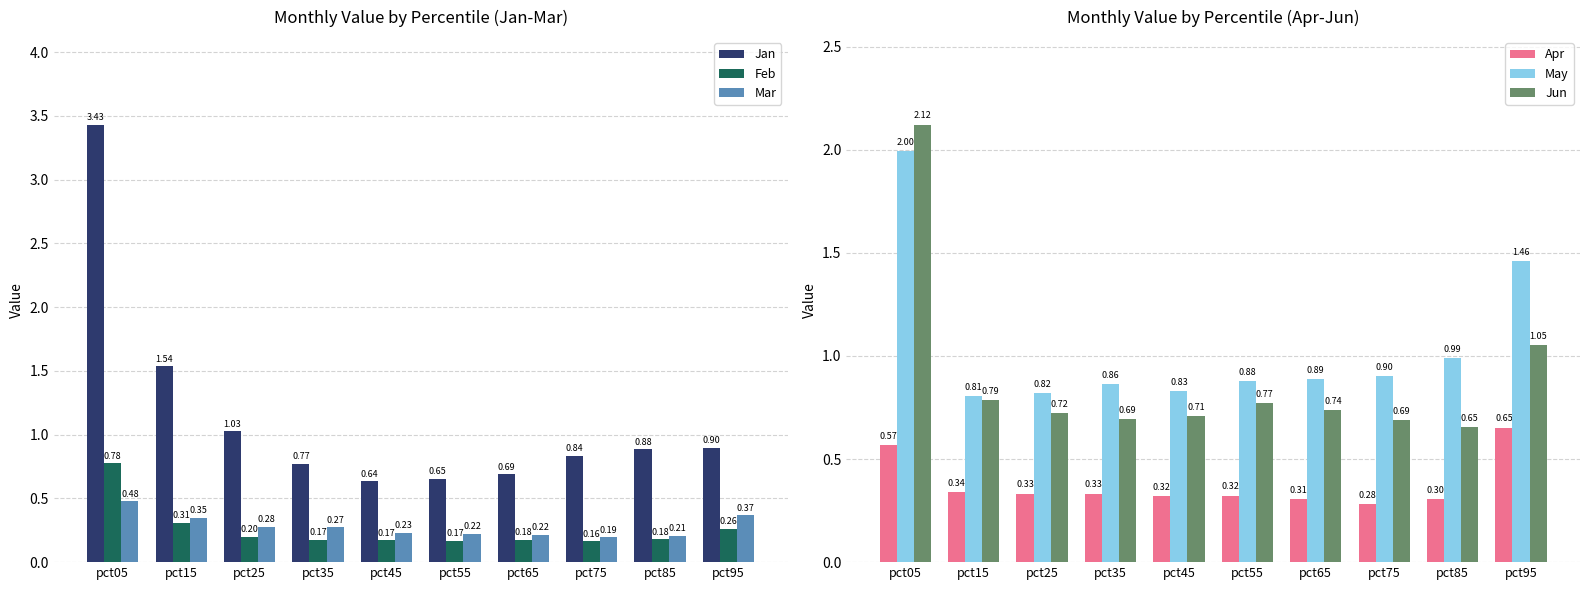

The value of May at pct65 is 0.9. True or false?

True